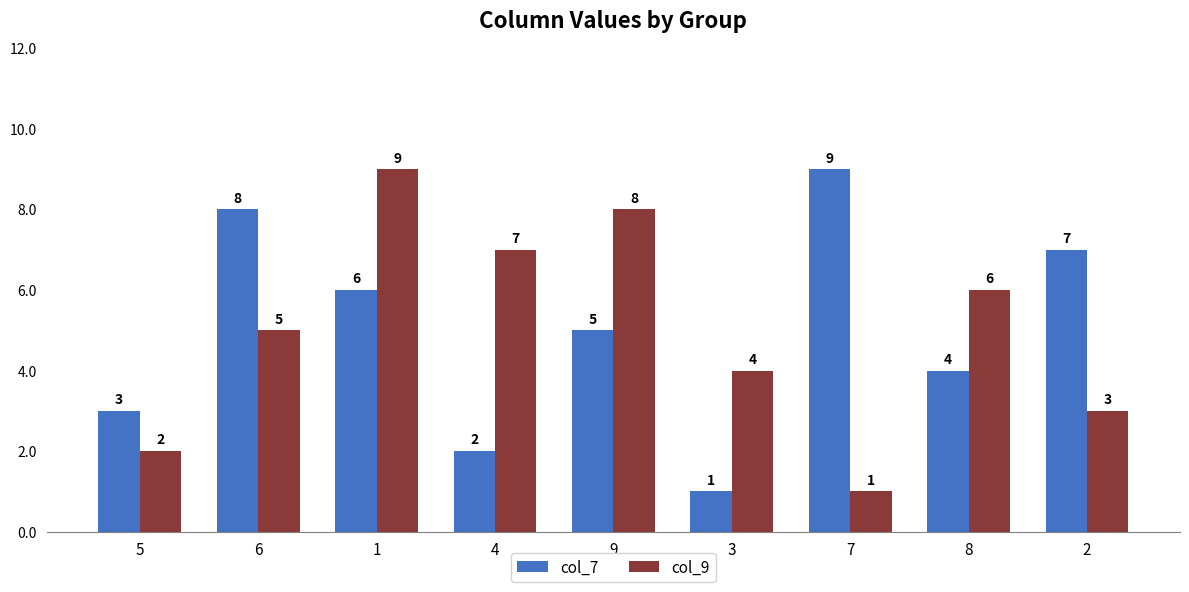

List the labels in order of col_7 value, largest first.

7, 6, 2, 1, 9, 8, 5, 4, 3